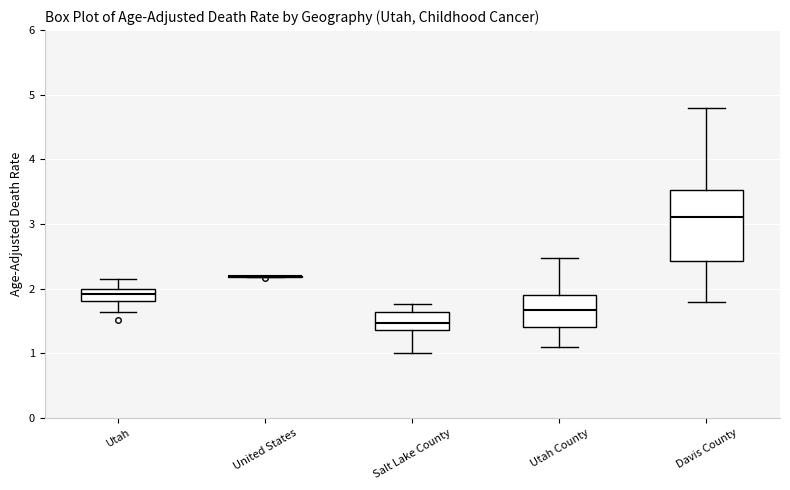

Comparing the boxes themselves (not the whiskers), which one is the tallest?

Davis County